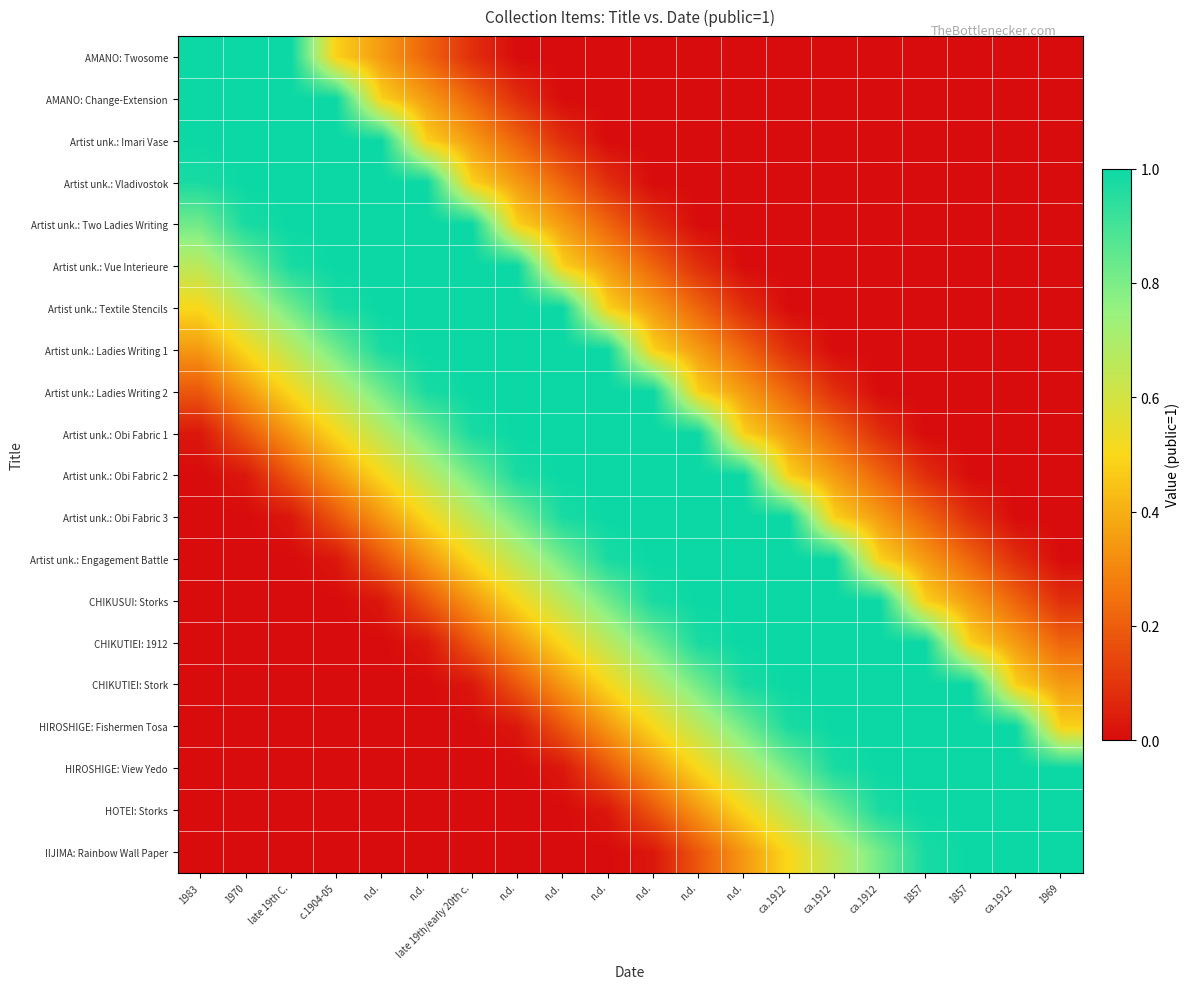

What is the difference between the highest and lowest values at ca.1912?

1.0